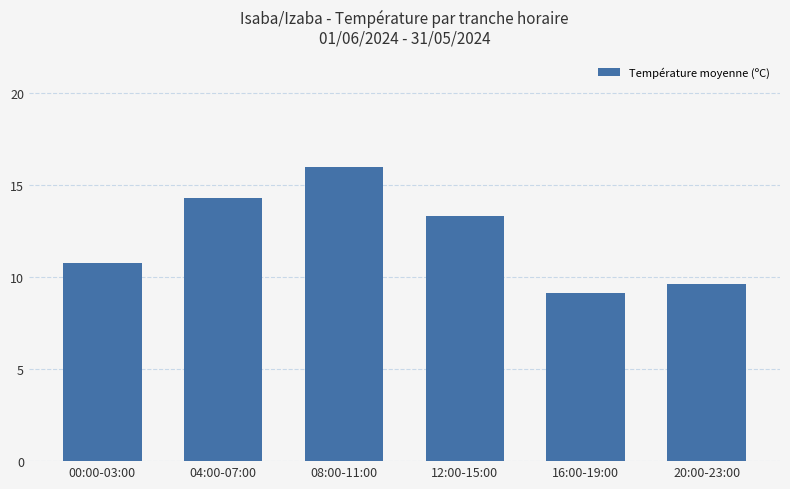

What is the label of the 4th bar from the right?

08:00-11:00